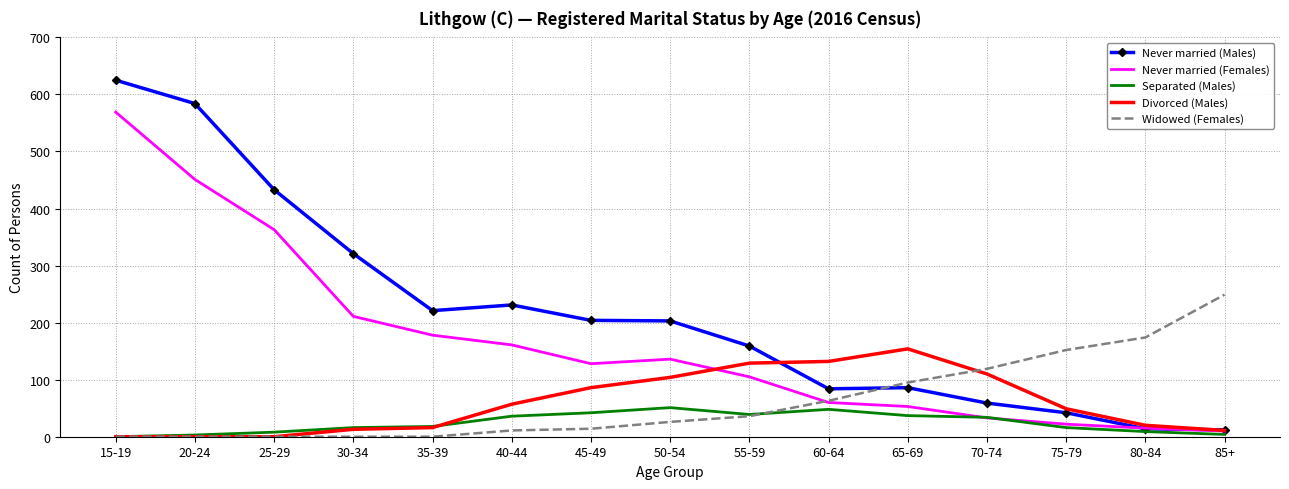

List the series in order of their peak value, lowest first.

Separated (Males), Divorced (Males), Widowed (Females), Never married (Females), Never married (Males)